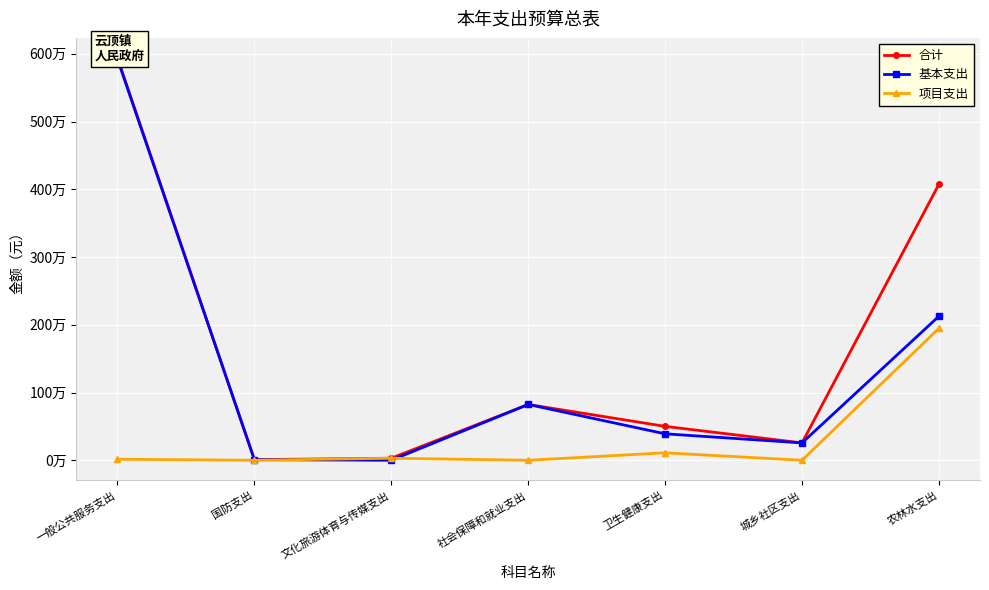

Where is 基本支出 nearest to the value 2961736?

农林水支出